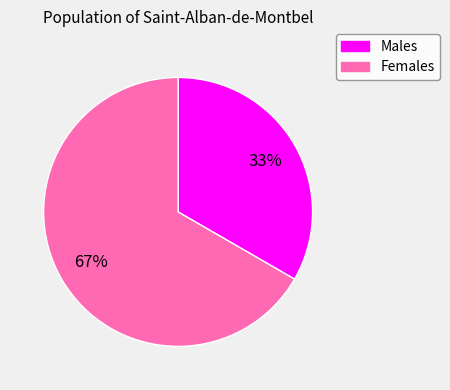

To the nearest percent, what is the average slice percentage?

50%